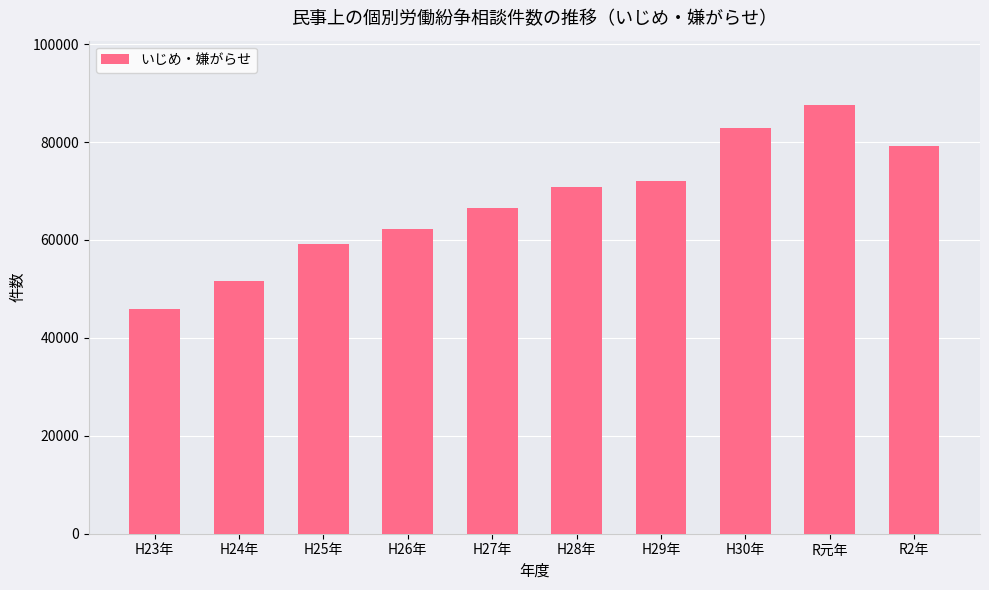

What is the ratio of the value at R元年 to the value at H30年?

1.1